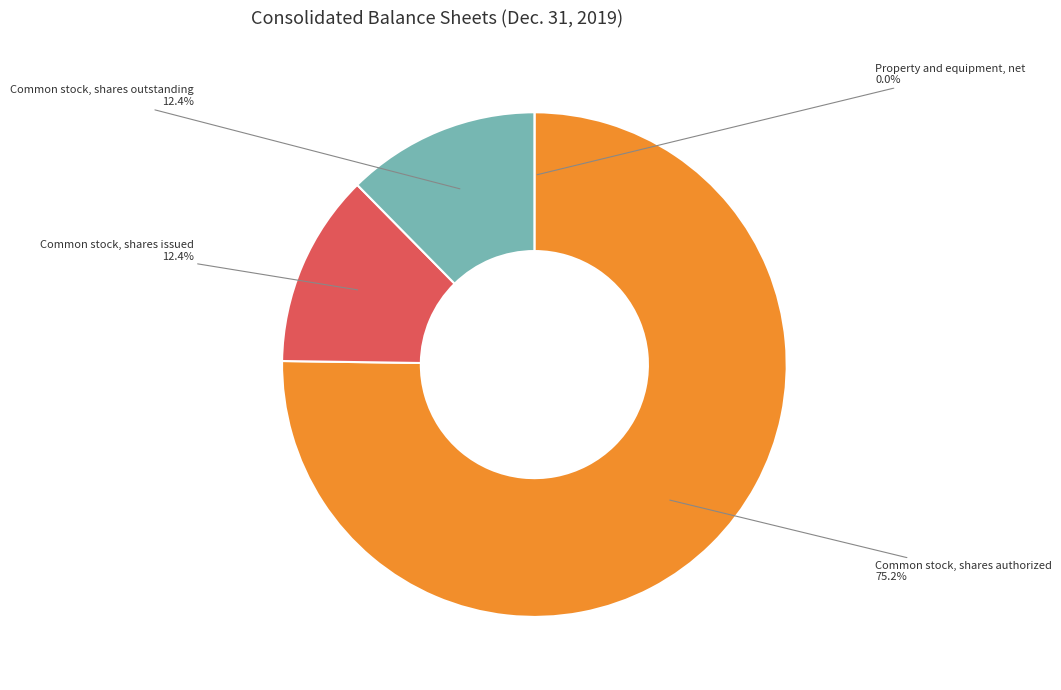

Which category accounts for the majority?

Common stock, shares authorized